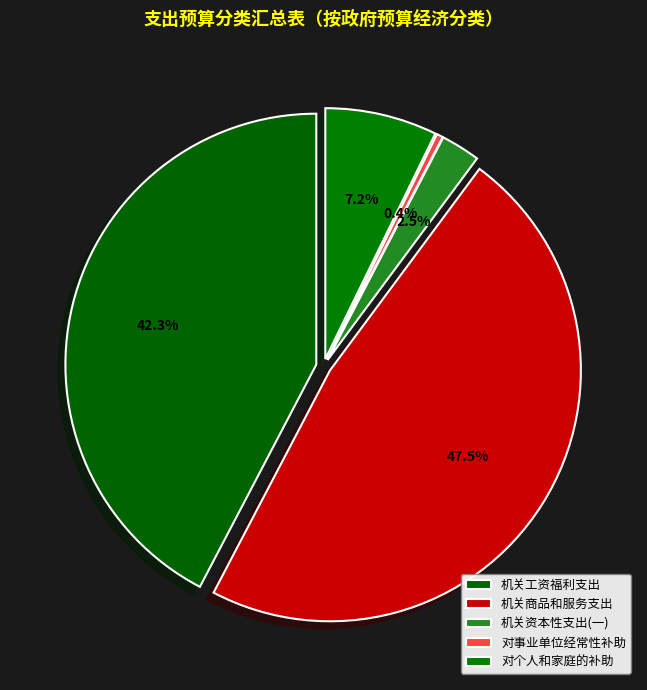

Which has a higher value, 机关资本性支出(一) or 对事业单位经常性补助?

机关资本性支出(一)